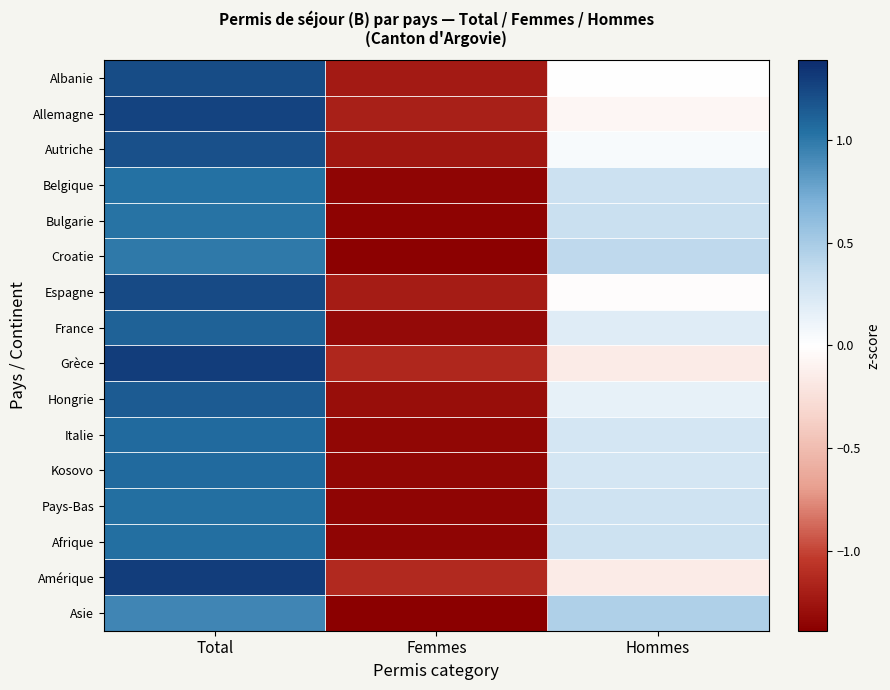

Reading left to right, transcribe all the data shown in this chart.

Albanie: Total=1.2	Femmes=-1.2	Hommes=0.0
Allemagne: Total=1.3	Femmes=-1.2	Hommes=-0.1
Autriche: Total=1.2	Femmes=-1.2	Hommes=0.0
Belgique: Total=1.0	Femmes=-1.4	Hommes=0.3
Bulgarie: Total=1.0	Femmes=-1.4	Hommes=0.3
Croatie: Total=1.0	Femmes=-1.4	Hommes=0.4
Espagne: Total=1.2	Femmes=-1.2	Hommes=-0.0
France: Total=1.1	Femmes=-1.3	Hommes=0.2
Grèce: Total=1.3	Femmes=-1.1	Hommes=-0.2
Hongrie: Total=1.1	Femmes=-1.3	Hommes=0.1
Italie: Total=1.1	Femmes=-1.3	Hommes=0.3
Kosovo: Total=1.1	Femmes=-1.3	Hommes=0.3
Pays-Bas: Total=1.0	Femmes=-1.3	Hommes=0.3
Afrique: Total=1.0	Femmes=-1.3	Hommes=0.3
Amérique: Total=1.3	Femmes=-1.1	Hommes=-0.2
Asie: Total=0.9	Femmes=-1.4	Hommes=0.5